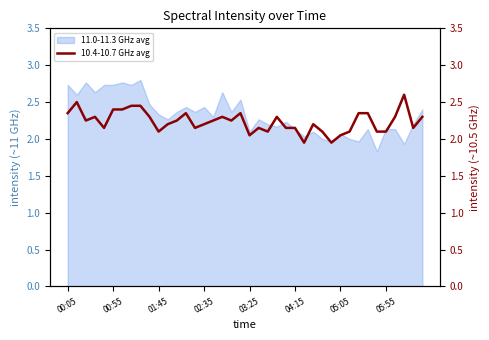

The chart shows a value of 1.1 at 27. True or false?

False